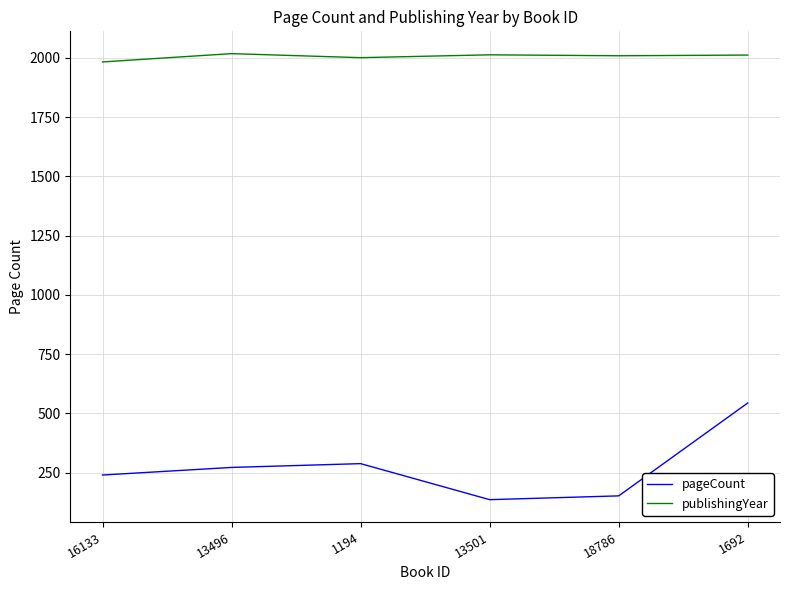

What is the sum of all publishingYear values?

12036